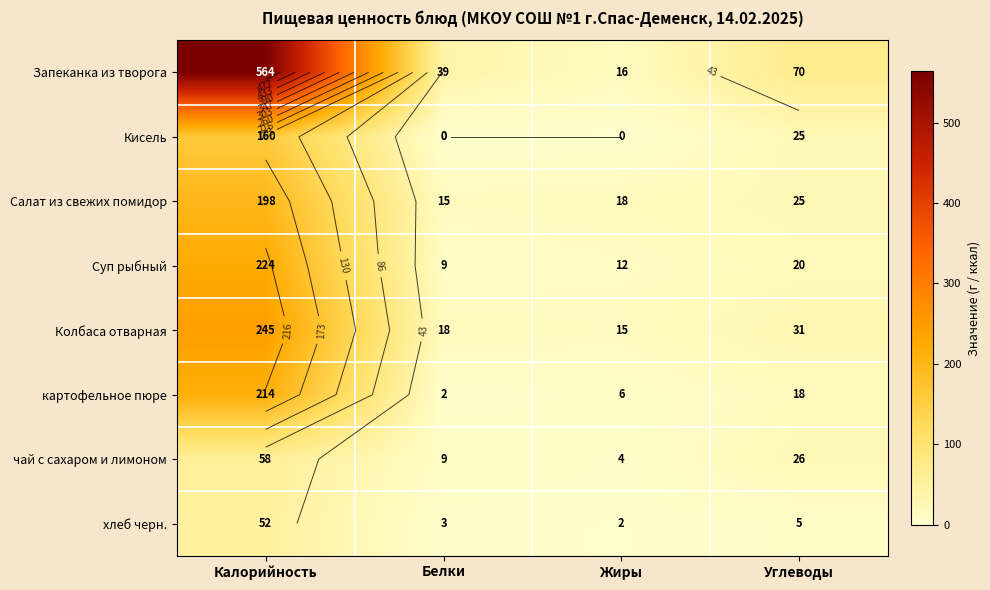

What is the difference between the maximum and minimum values in the Салат из свежих помидор series?

183